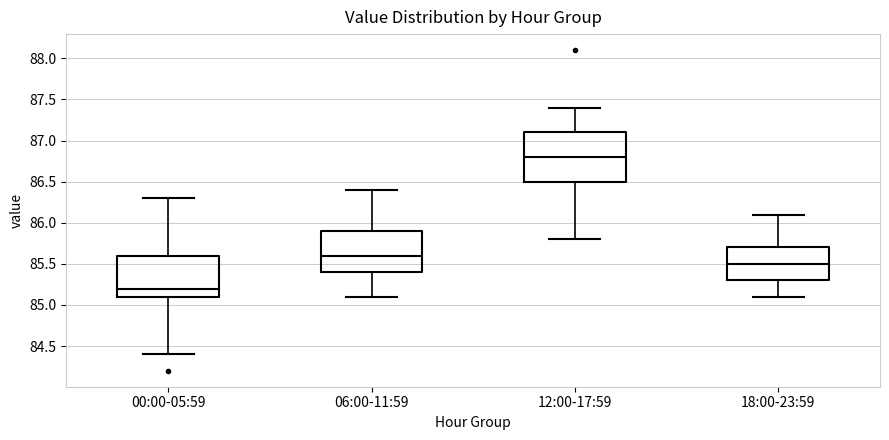

Reading left to right, transcribe this box plot: for each box, give where its median line is, the range the box spans, and where its two whiskers end, as read against the y-axis. The values are not printed on the chart, so give them approximately, as read against the axis.

00:00-05:59: median 85.2, box 85.1 to 85.6, whiskers 84.4 to 86.3
06:00-11:59: median 85.6, box 85.4 to 85.9, whiskers 85.1 to 86.4
12:00-17:59: median 86.8, box 86.5 to 87.1, whiskers 85.8 to 87.4
18:00-23:59: median 85.5, box 85.3 to 85.7, whiskers 85.1 to 86.1